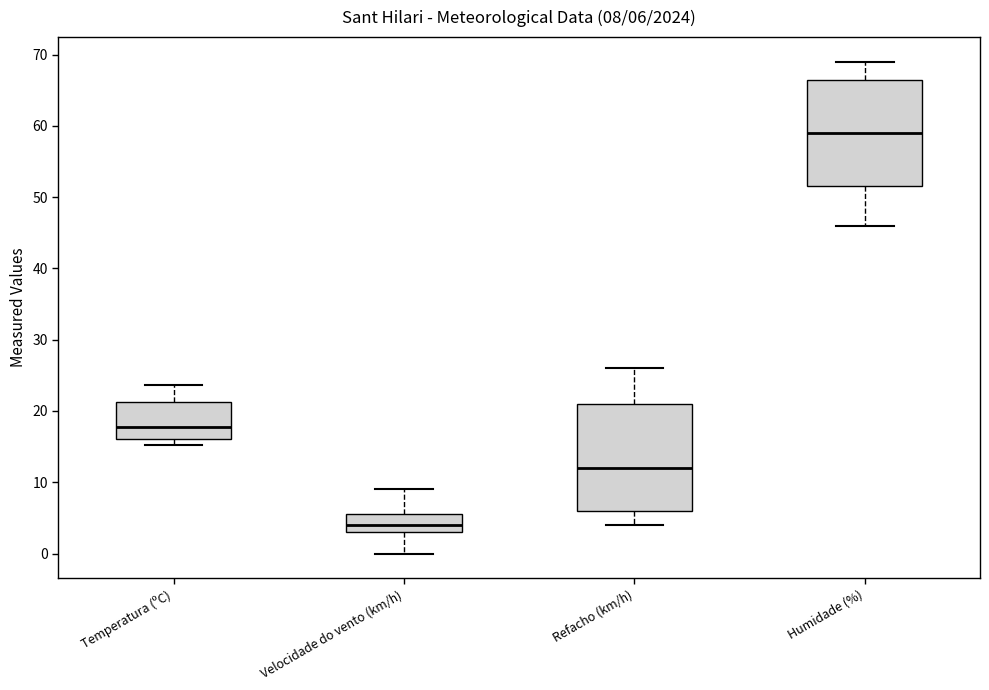

Which box has the highest median line?

Humidade (%)